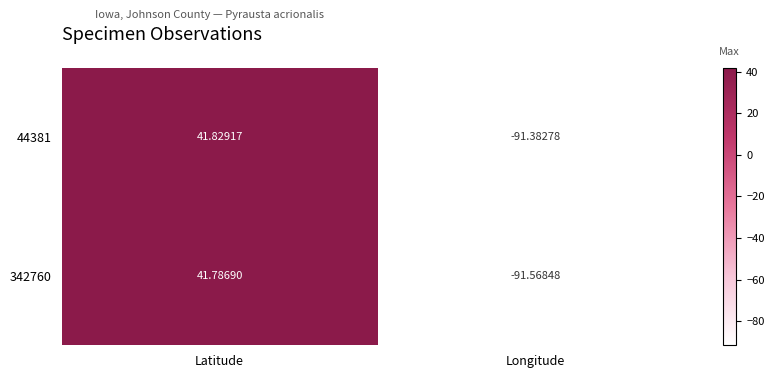

Which series has the largest total across all categories?

44381